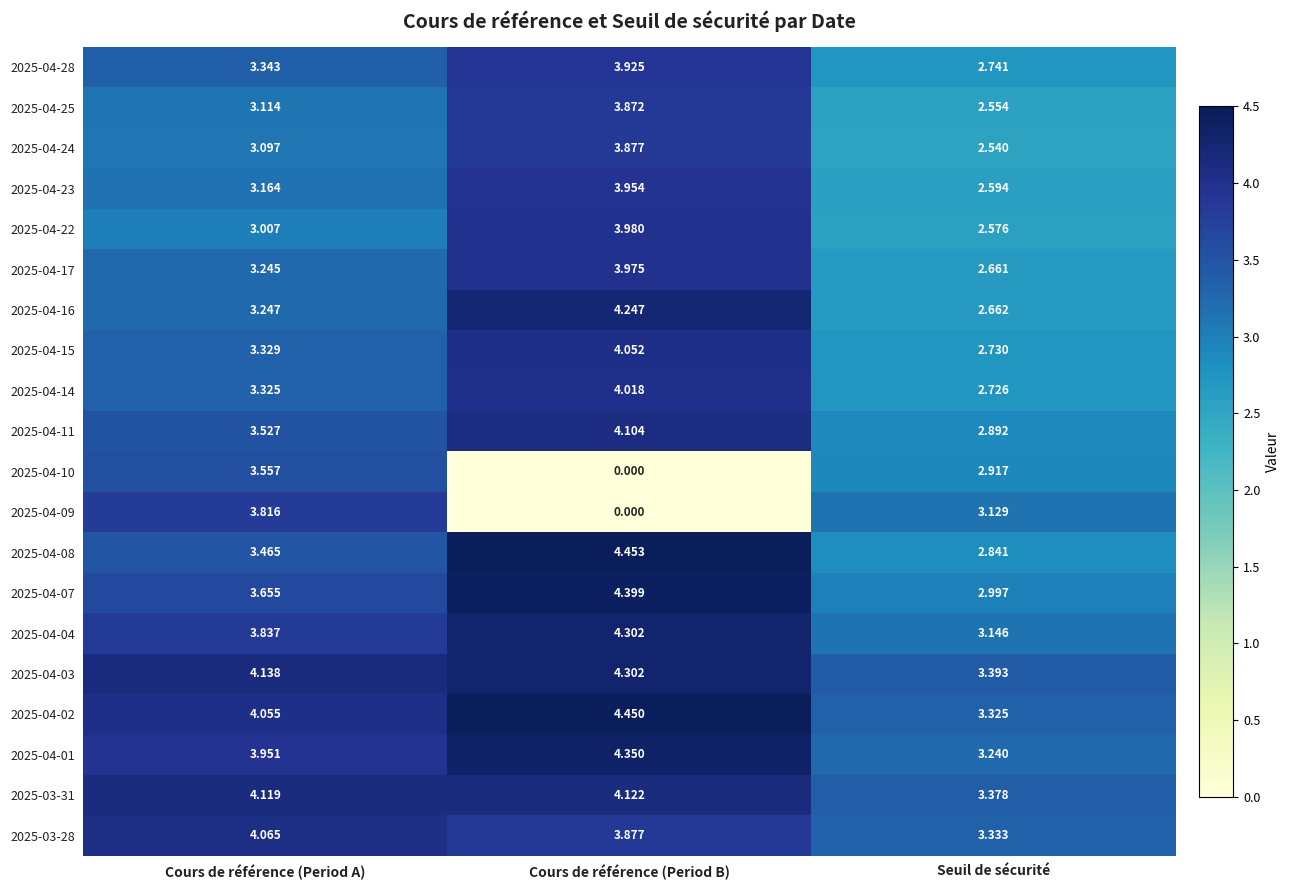

Is the value of 2025-04-15 at Cours de référence (Period A) greater than the value of 2025-04-03 at Cours de référence (Period A)?

No